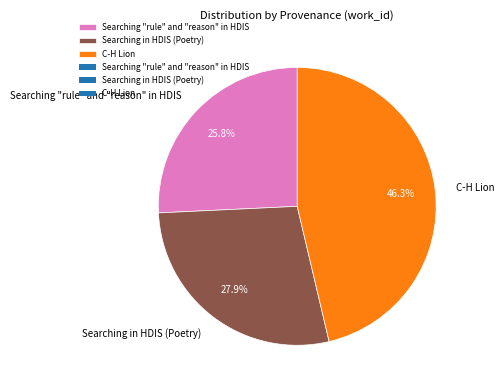

What portion of the pie excludes Searching in HDIS (Poetry)?

72.1%